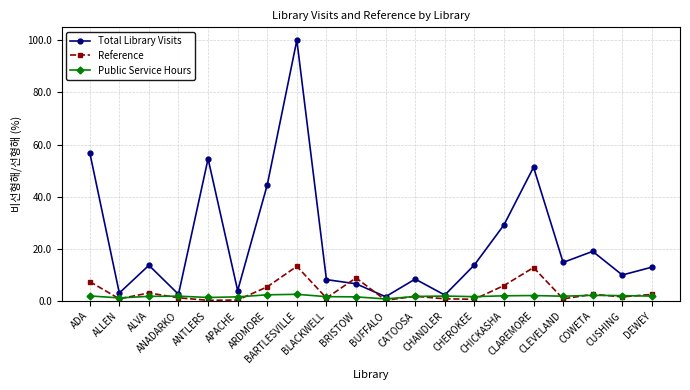

What is the label of the 12th point from the left?

CATOOSA